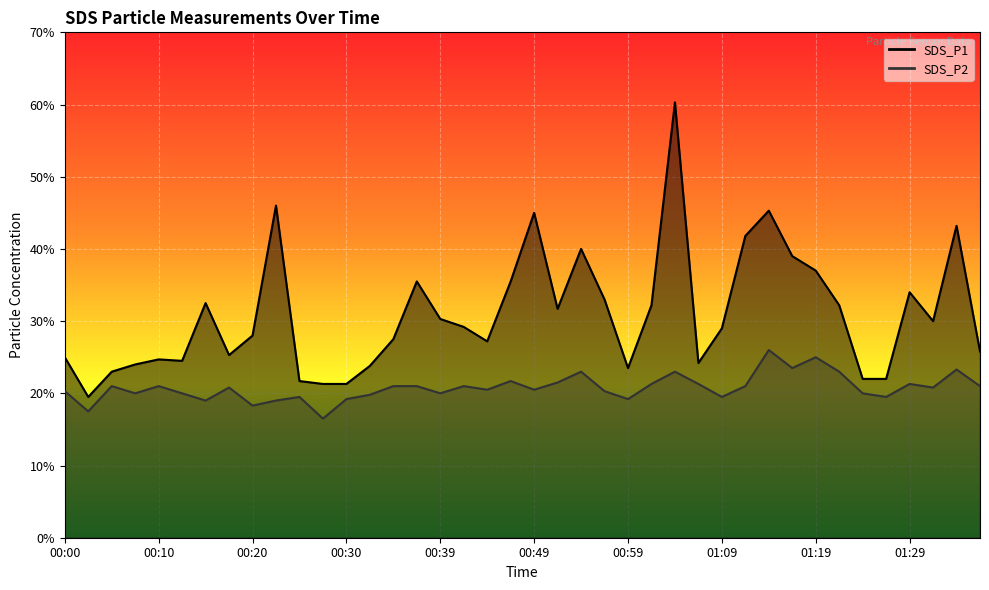

At how many categories does at least one series exceed 5?

1